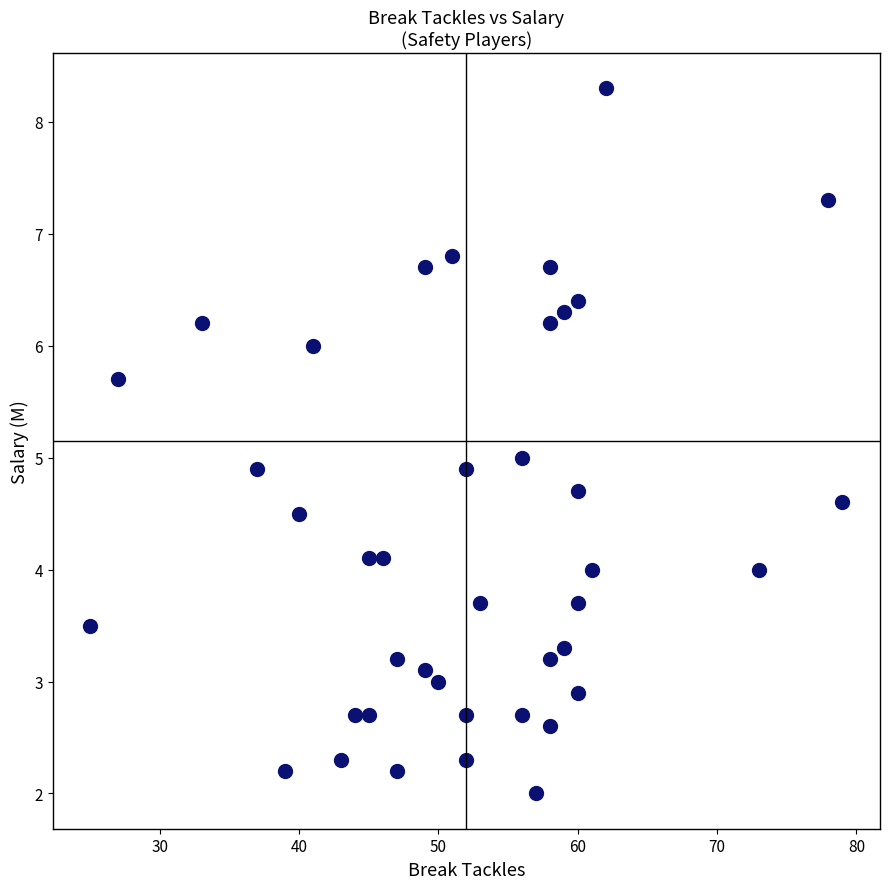

What is the range of X values (max minus min)?

54.0